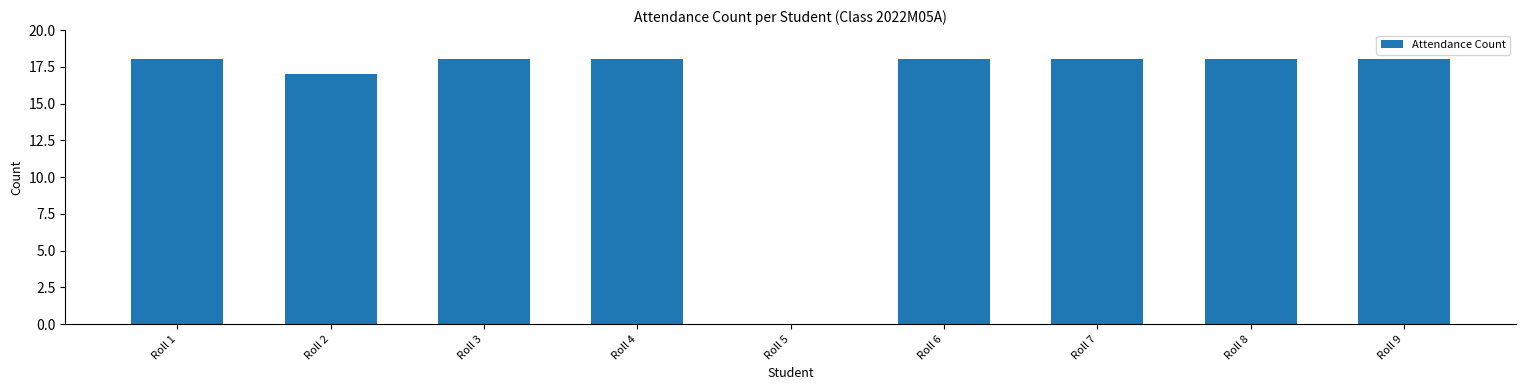

What is the greatest value displayed?

18